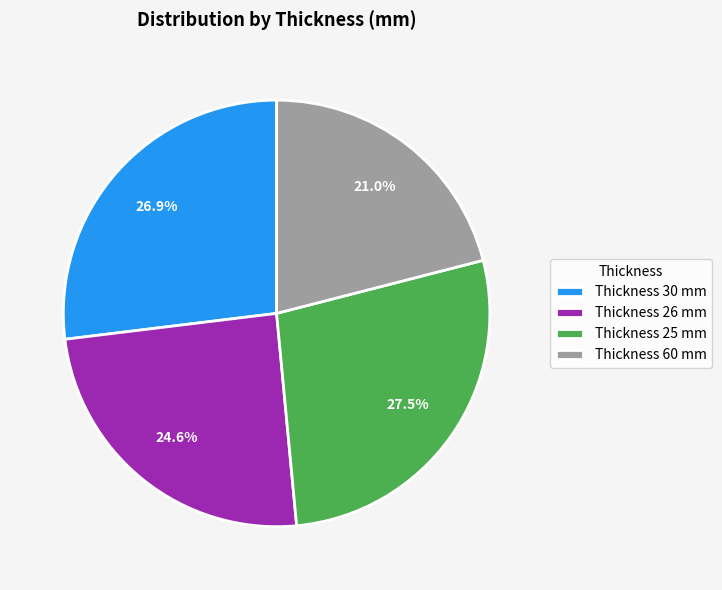

How many segments does this pie chart have?

4